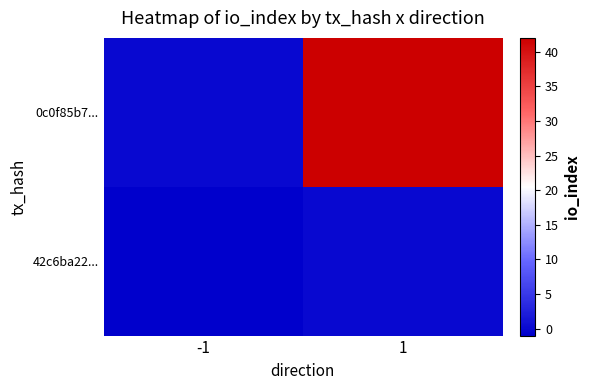

Which series has the largest total across all categories?

0c0f85b7...